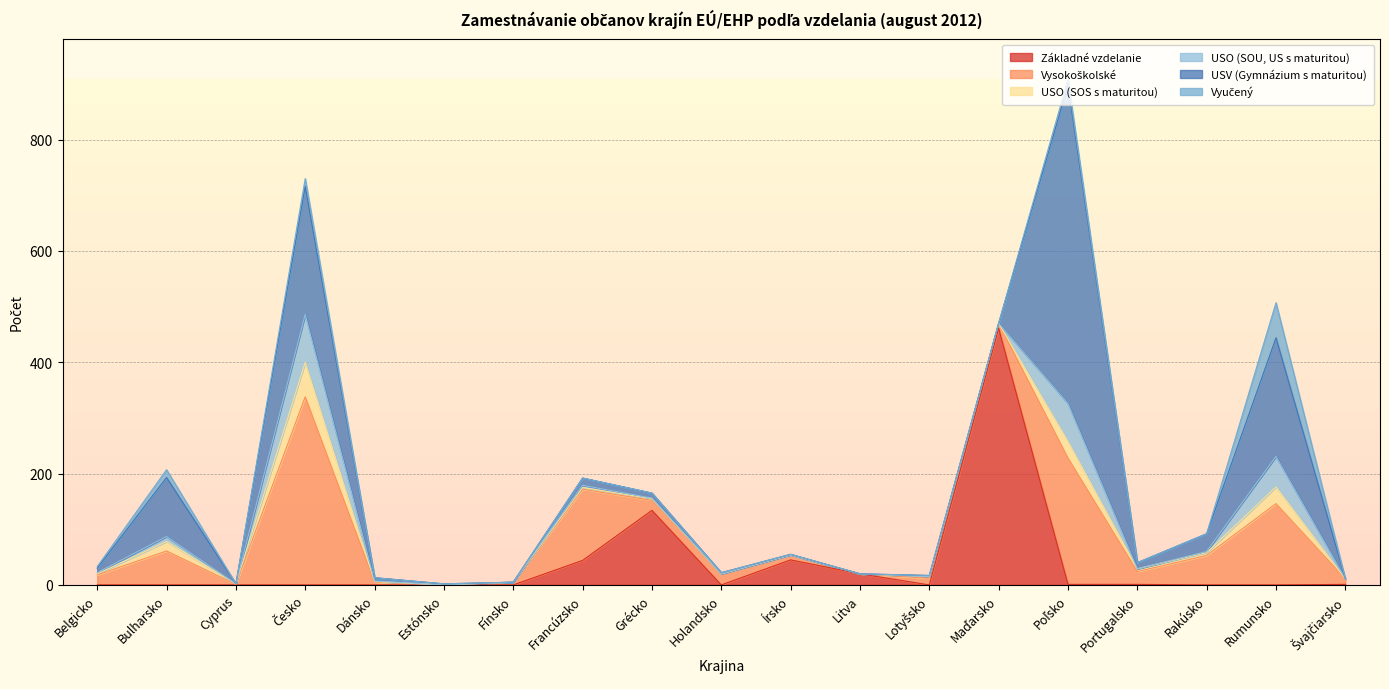

True or false: Základné vzdelanie has a value of 20 at Litva.

True